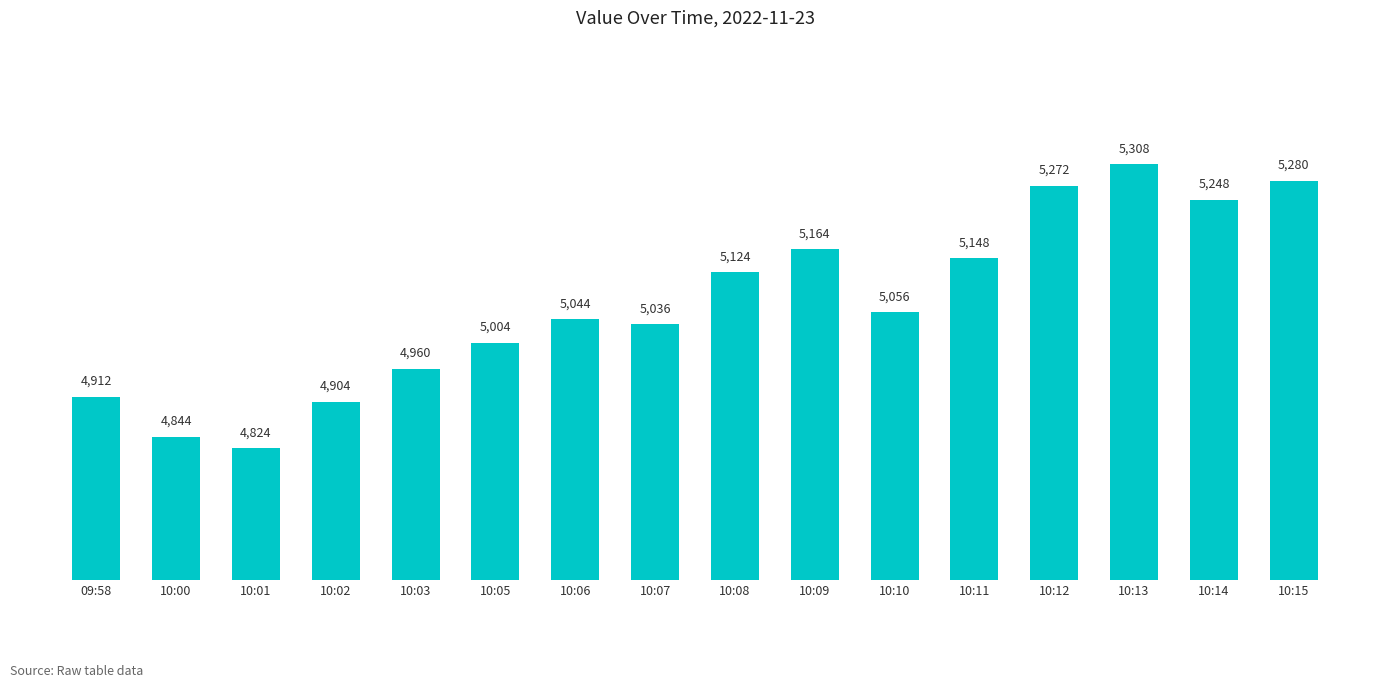

Reading left to right, transcribe all the data shown in this chart.

09:58=4912	10:00=4844	10:01=4824	10:02=4904	10:03=4960	10:05=5004	10:06=5044	10:07=5036	10:08=5124	10:09=5164	10:10=5056	10:11=5148	10:12=5272	10:13=5308	10:14=5248	10:15=5280